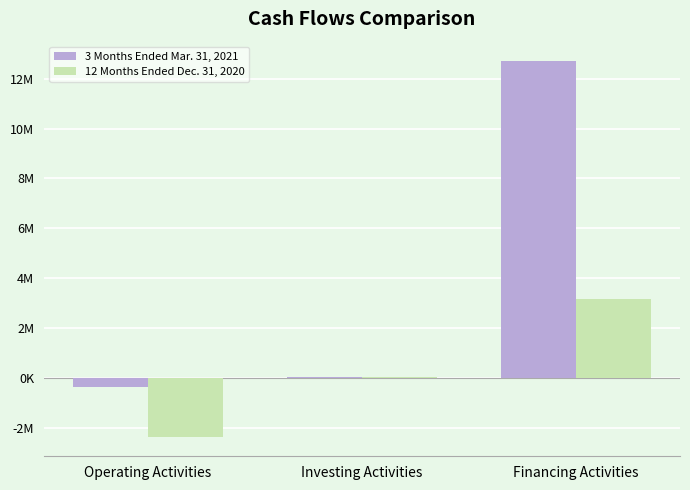

Reading right to left, what are all the values shown in this chart?

3 Months Ended Mar. 31, 2021: Financing Activities=12723074	Investing Activities=53807	Operating Activities=-363093
12 Months Ended Dec. 31, 2020: Financing Activities=3165640	Investing Activities=55443	Operating Activities=-2372985